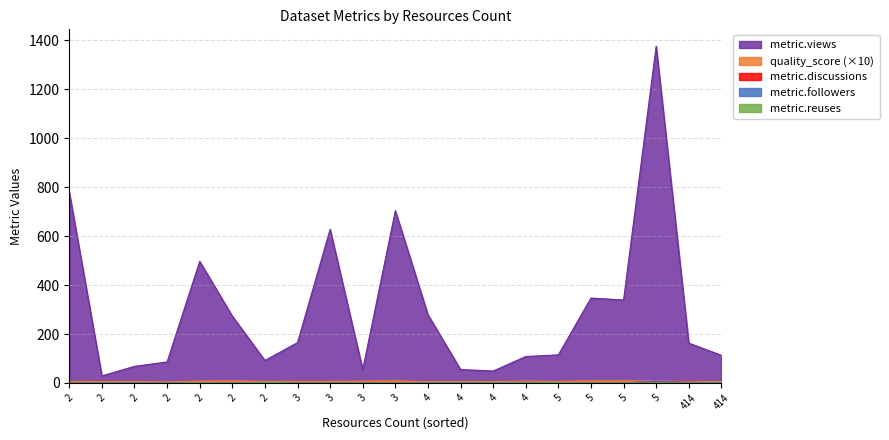

How many lines are shown in the chart?

5